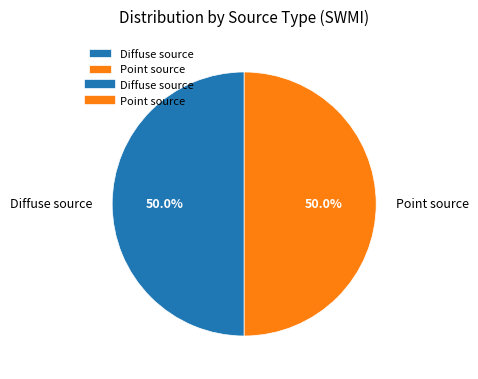

Approximately how many times larger is the value at Point source compared to Diffuse source?

1.0